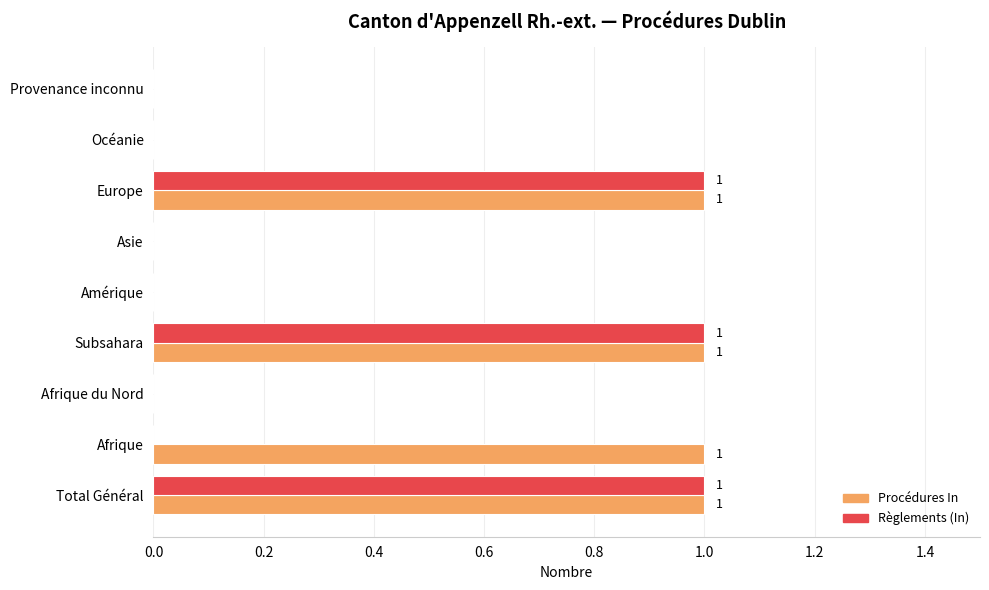

The Procédures In series shows 0 at Asie. True or false?

True